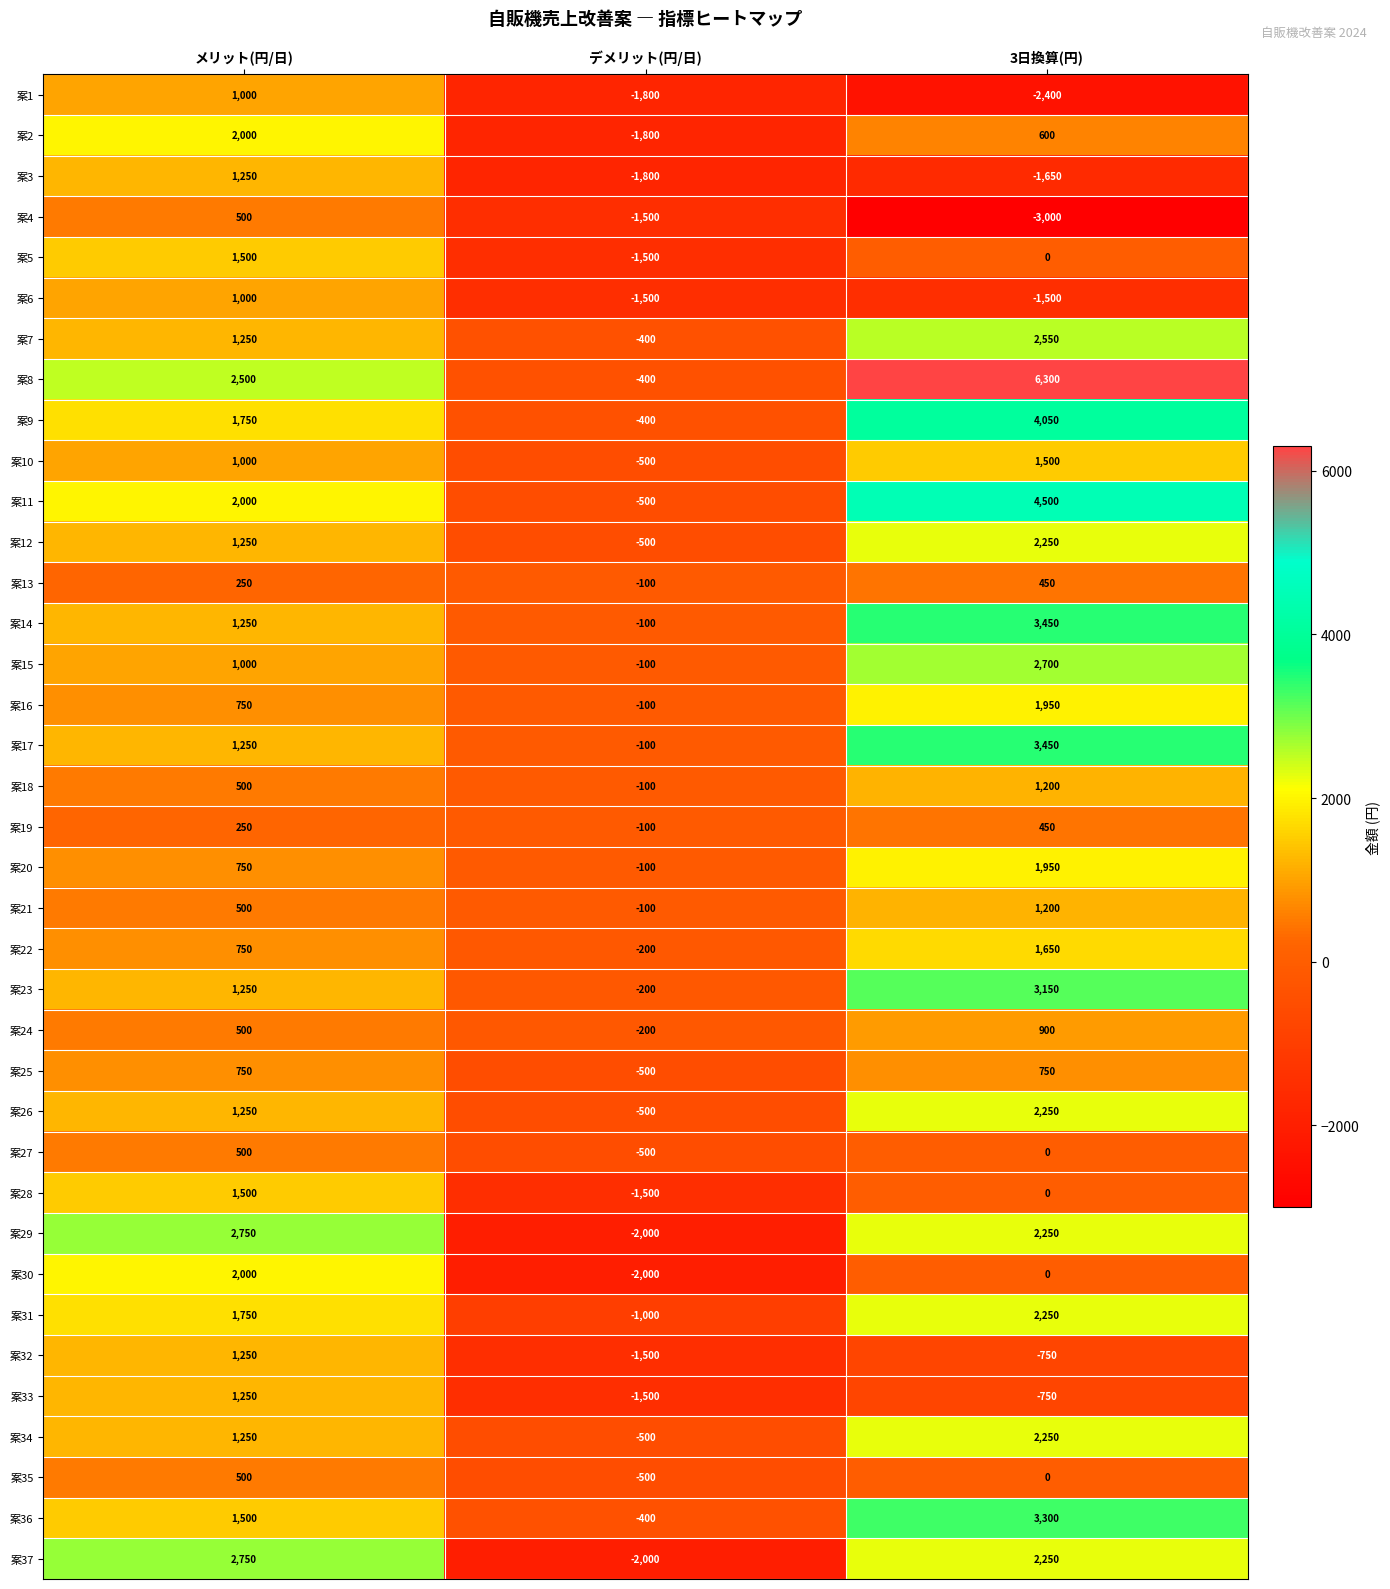

Count the 案11 values in the range -500 to 4500.

3